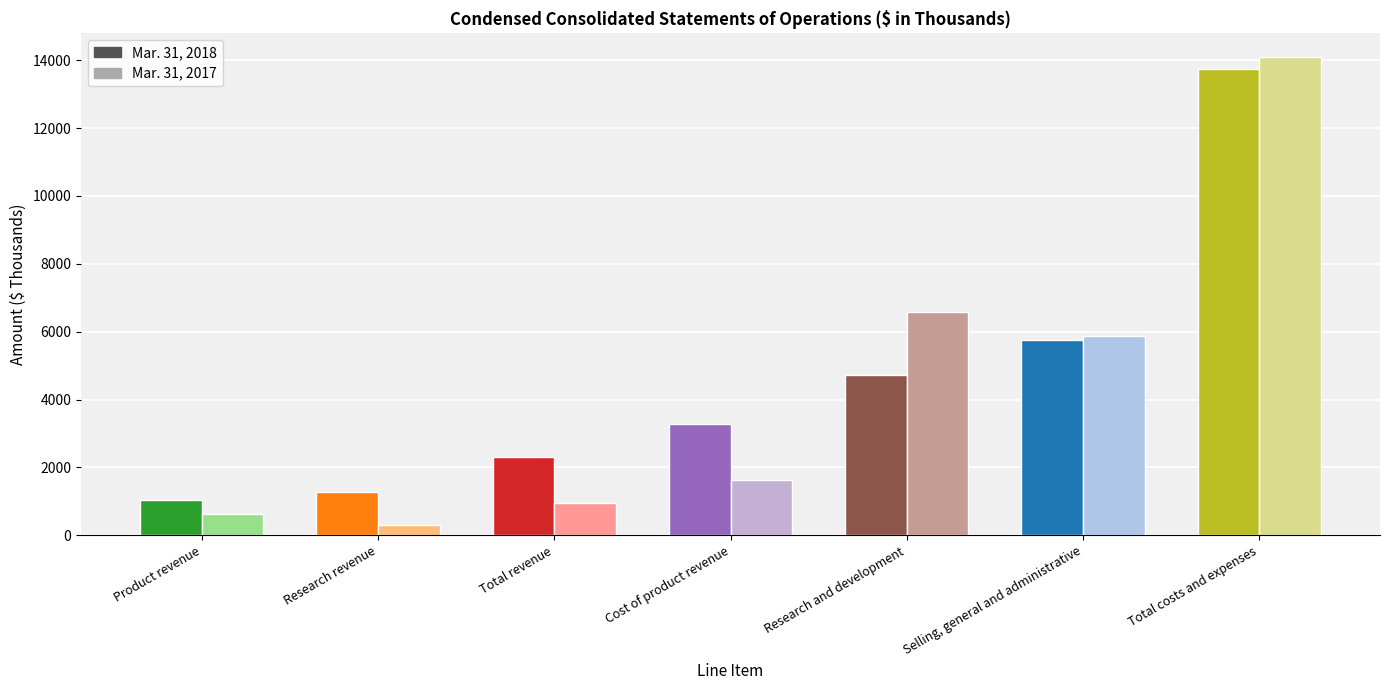

Reading left to right, extract all data points from this chart.

Mar. 31, 2018: 1048	1263	2311	3273	4718	5755	13746
Mar. 31, 2017: 631	310	941	1627	6585	5874	14086